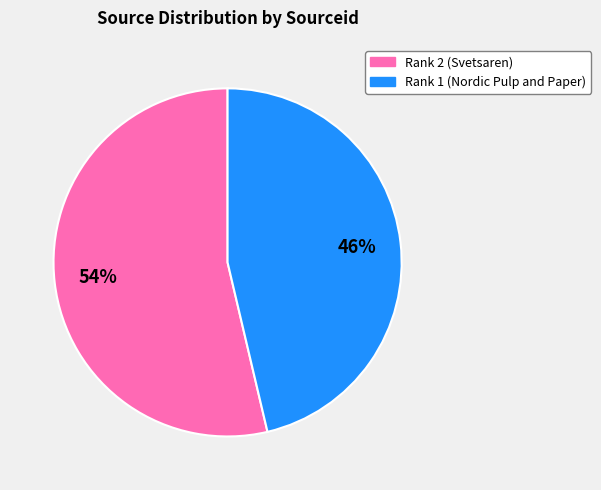

Which has a higher value, Rank 1 (Nordic Pulp and Paper) or Rank 2 (Svetsaren)?

Rank 2 (Svetsaren)